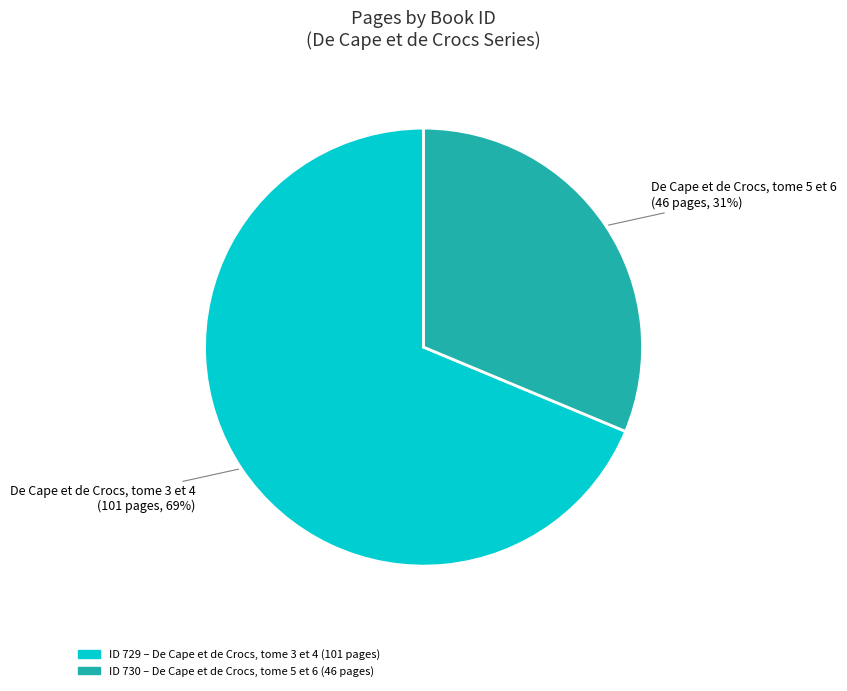

Does any single category account for the majority?

Yes